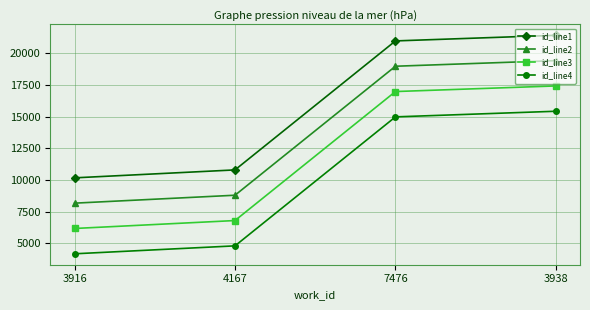

What is the difference between the highest and lowest values at 3938?

6000